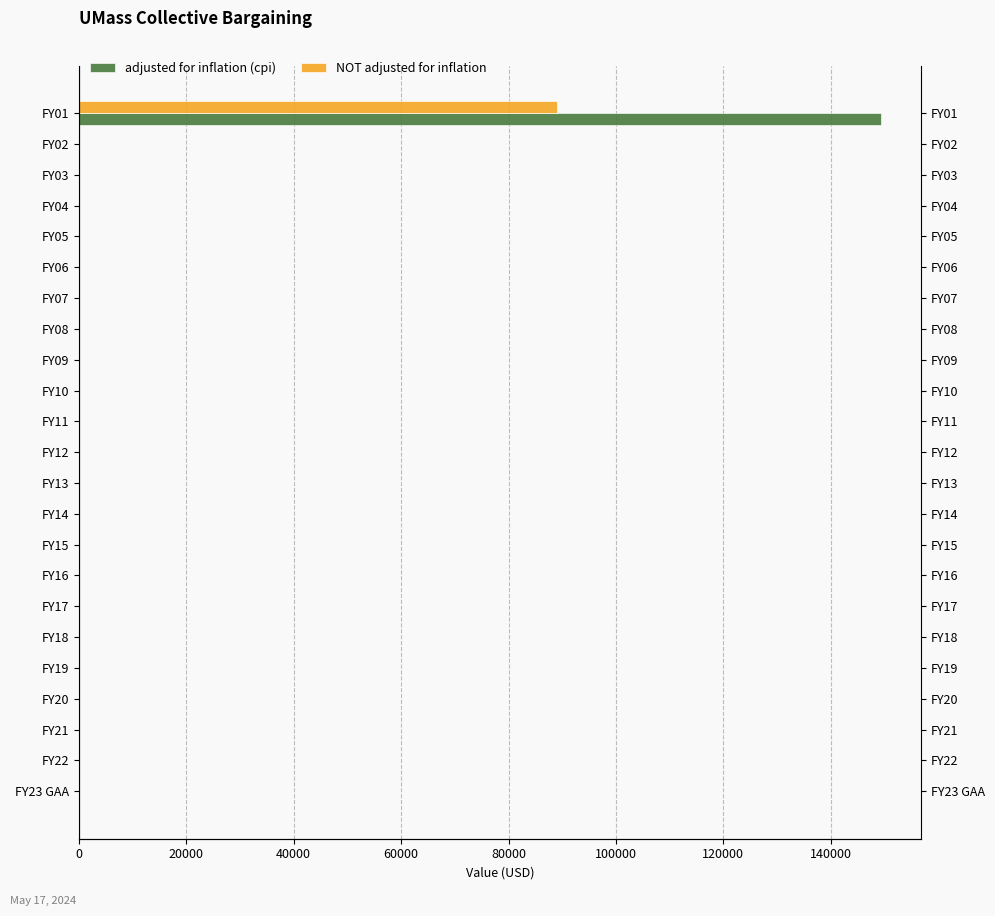

Which series has the largest range (max minus min)?

adjusted for inflation (cpi)